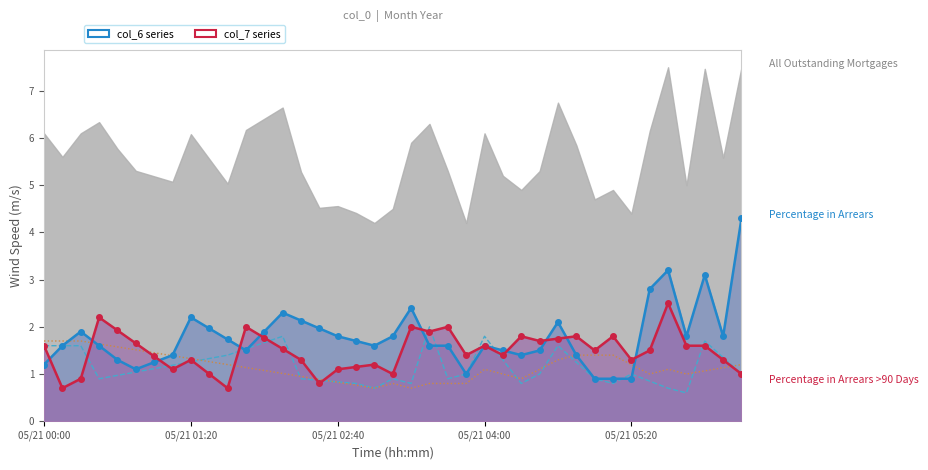

What is the label of the 20th point from the left?

19